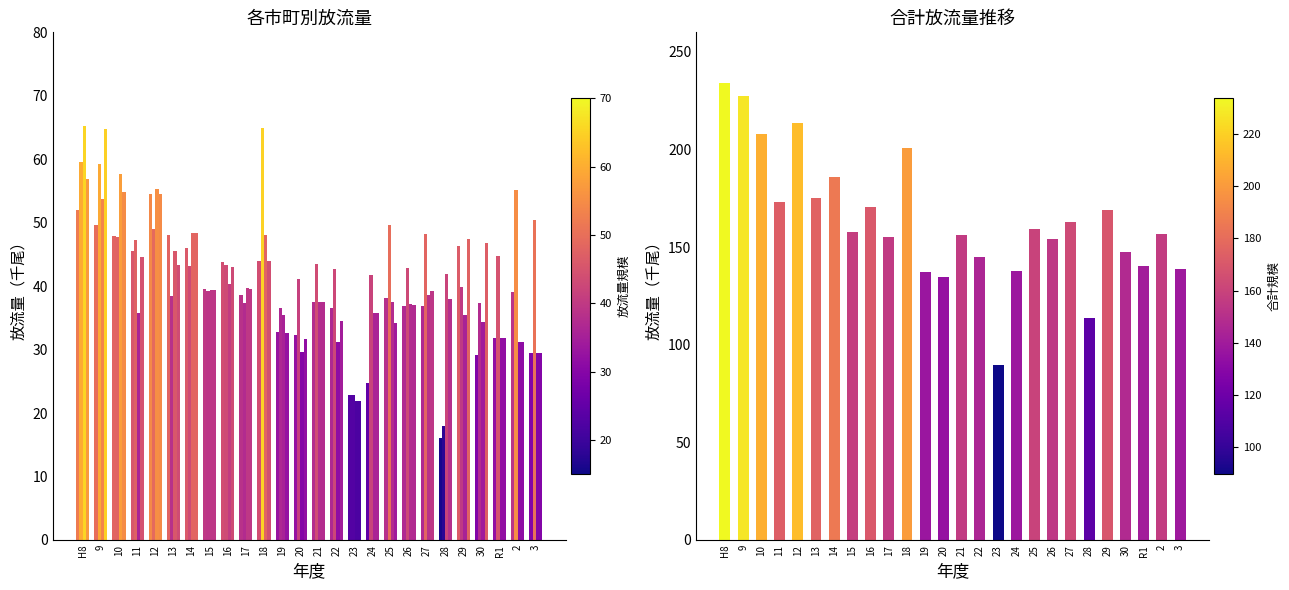

At how many categories does at least one series exceed 94?

25